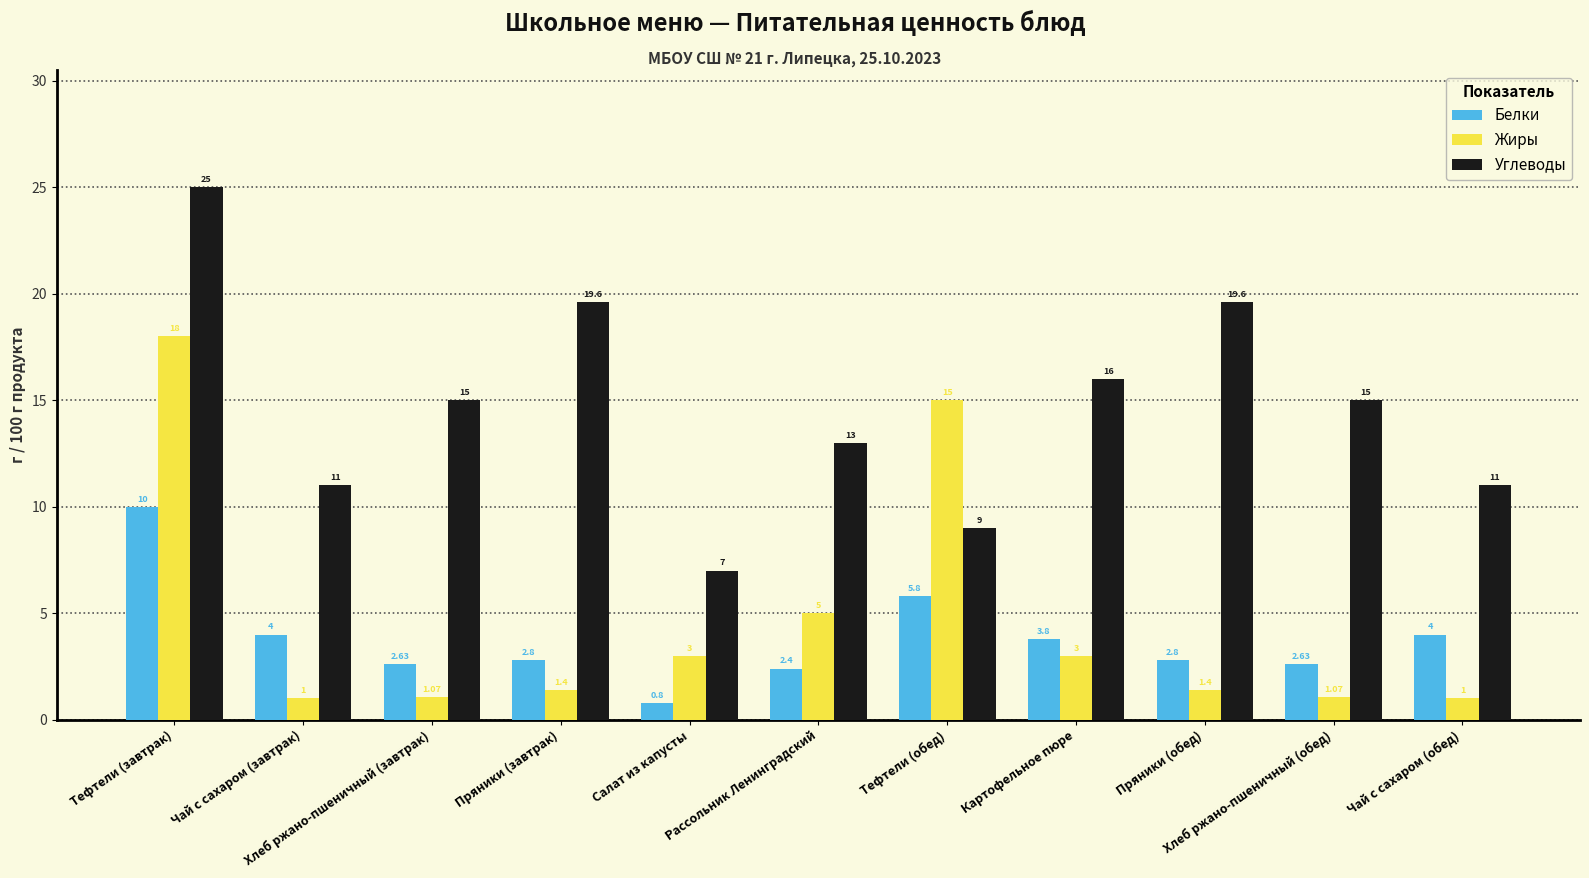

Does the chart contain stacked bars?

No